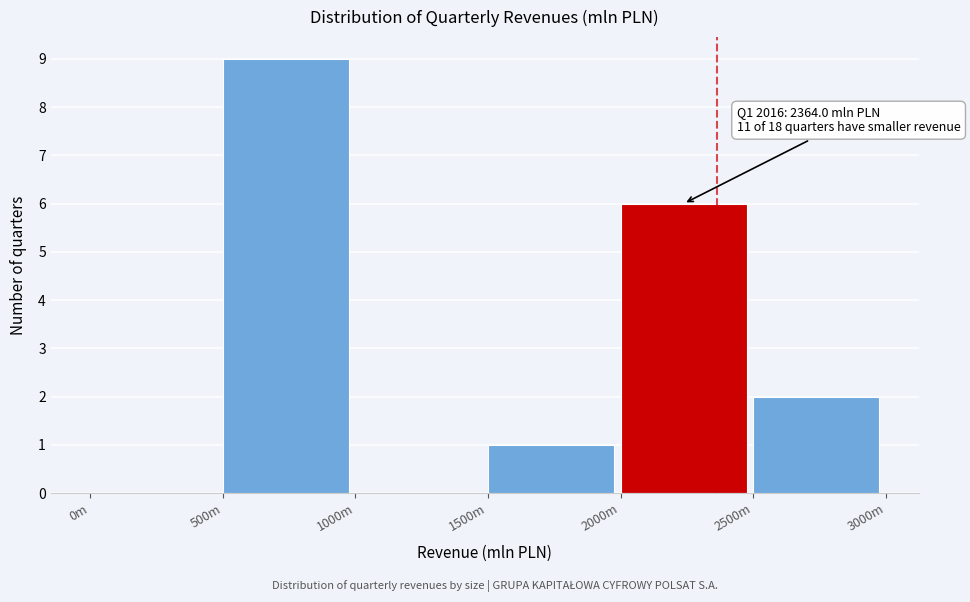

Which has a higher value, 1000m or 500m?

500m